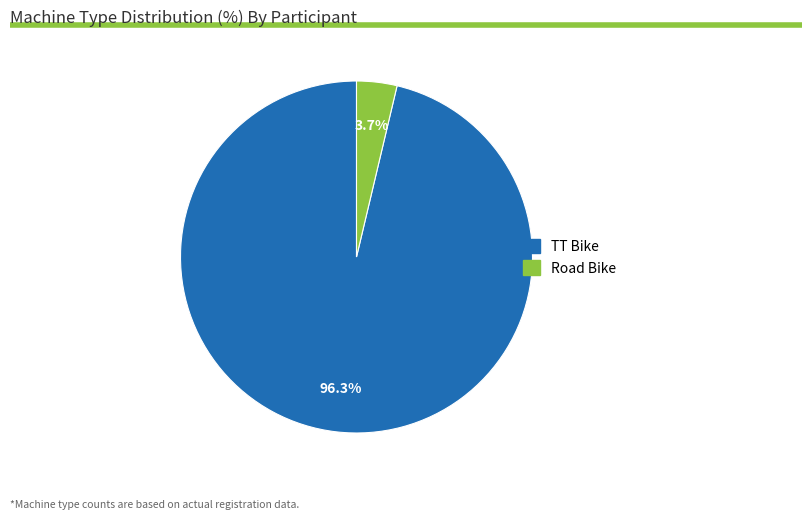

Which category accounts for the majority?

TT Bike